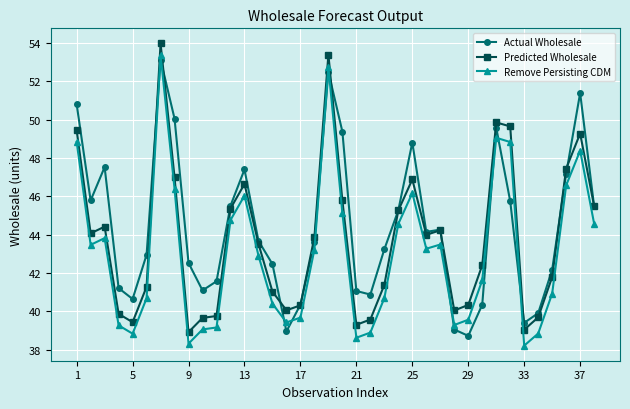

At how many categories does at least one series exceed 48?

9